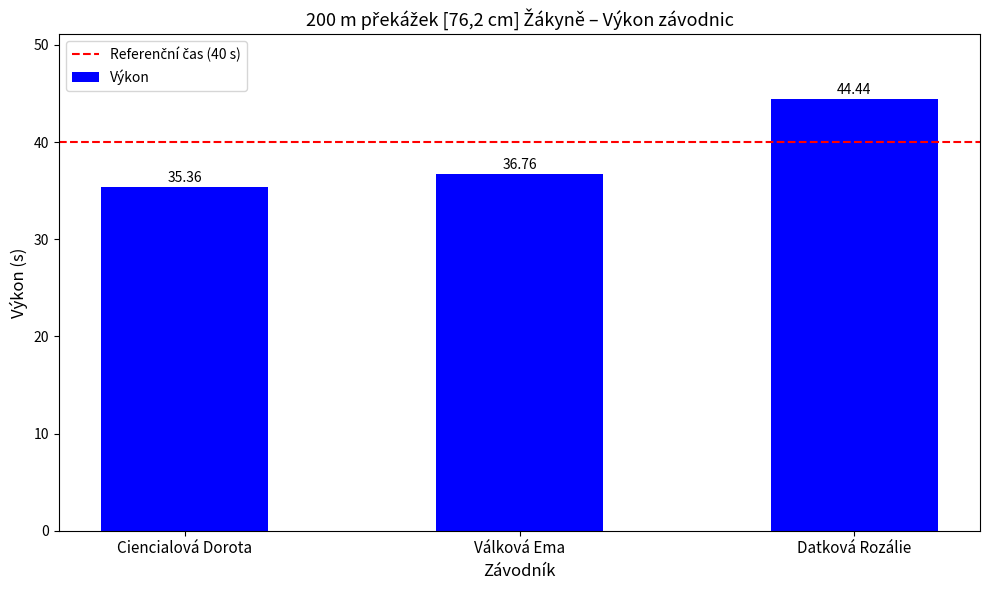

What is the difference between the values at Datková Rozálie and Válková Ema?

7.7